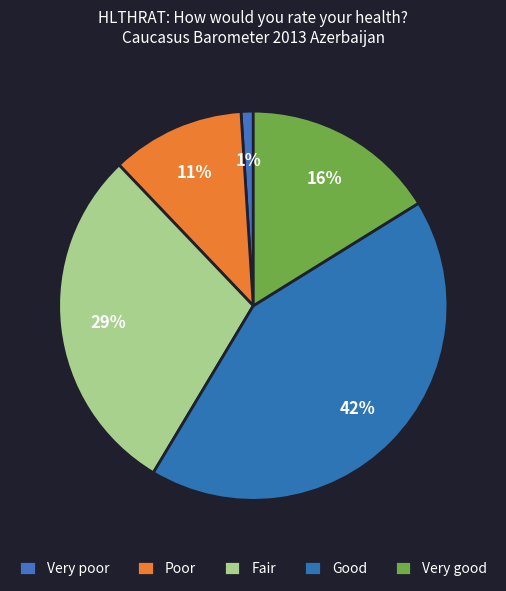

Approximately how many times larger is the value at Fair compared to Very good?

1.8